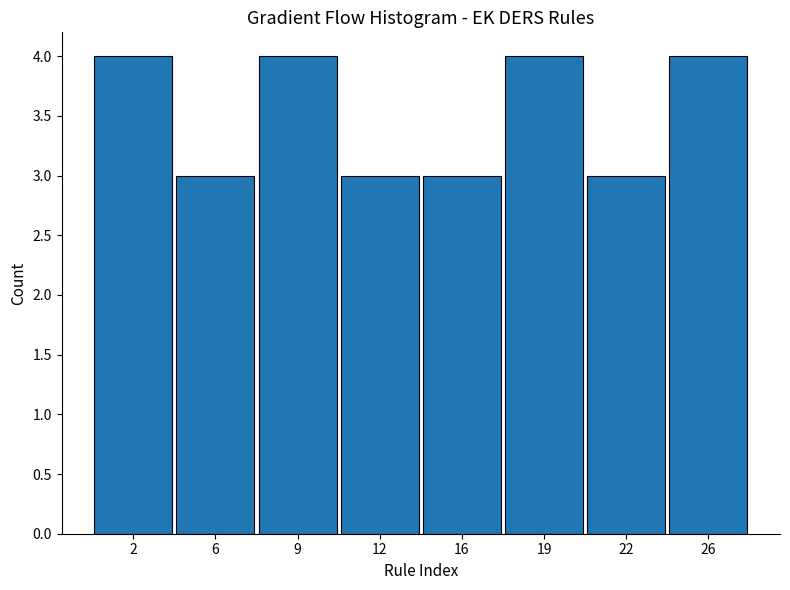

Reading left to right, what are all the values shown in this chart?

4	3	4	3	3	4	3	4